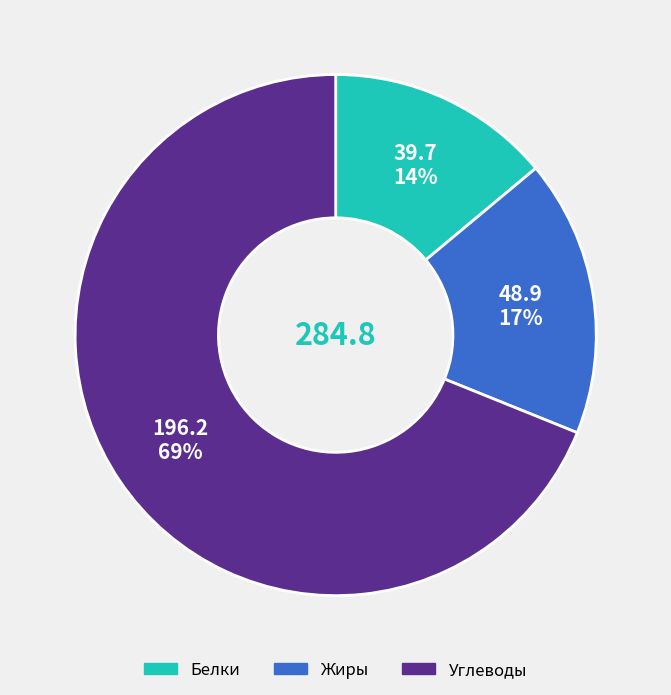

To the nearest percent, what is the average slice percentage?

33%